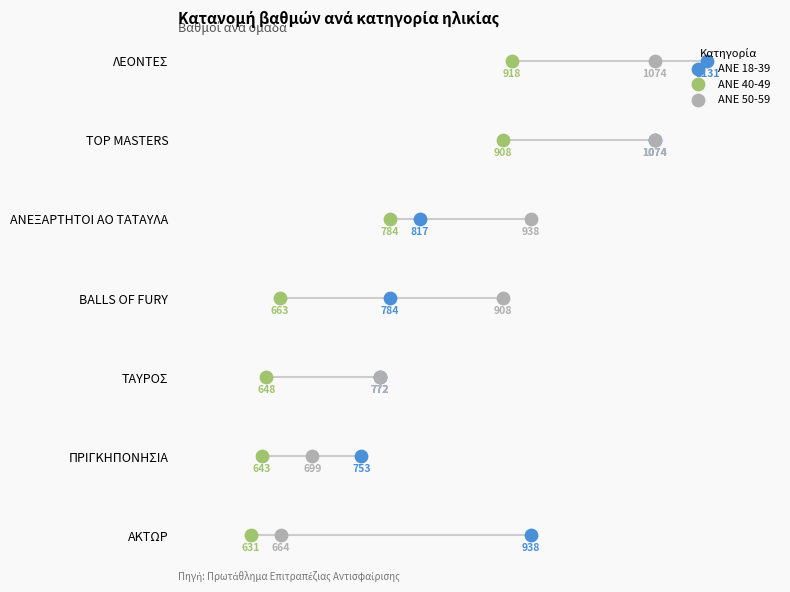

Which series contains the highest Y value?

ANE 18-39